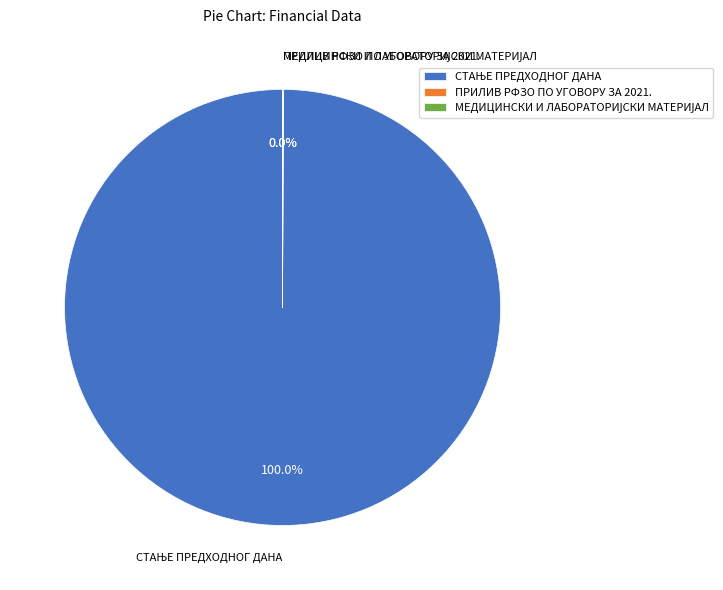

To the nearest percent, what is the difference between the largest and smallest slice percentages?

100%